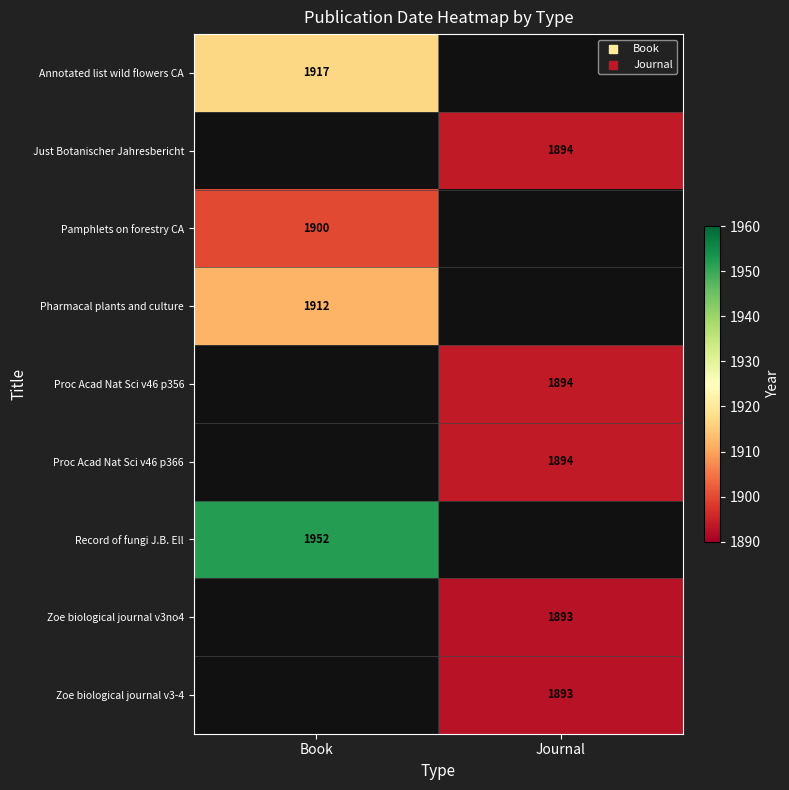

True or false: Pamphlets on forestry CA has a value of 3029 at Book.

False